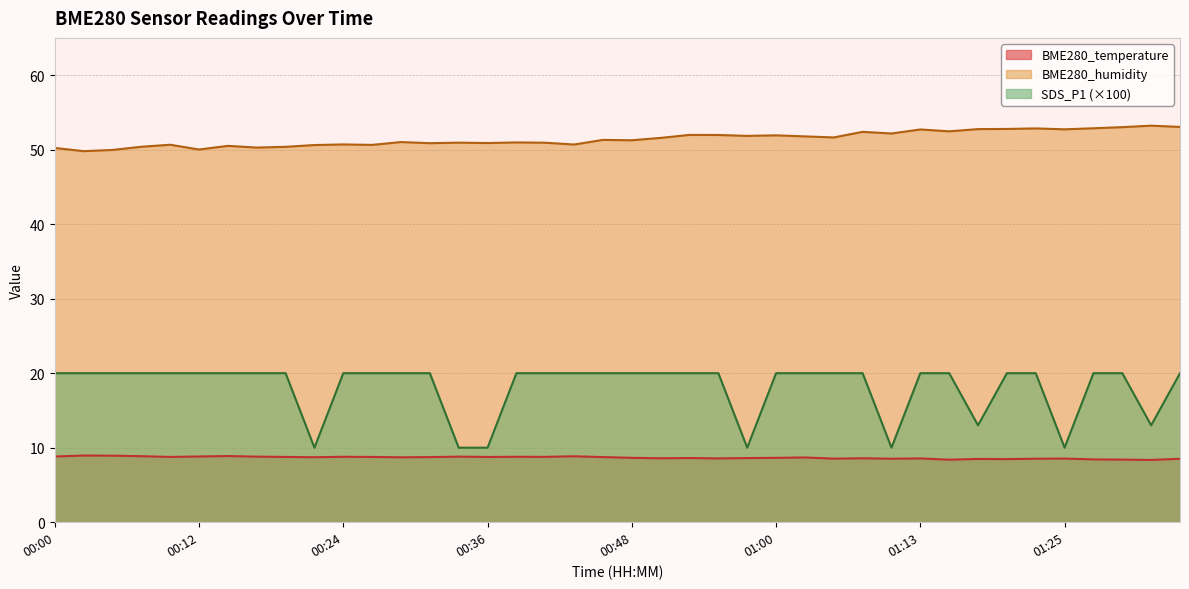

How many lines are shown in the chart?

3